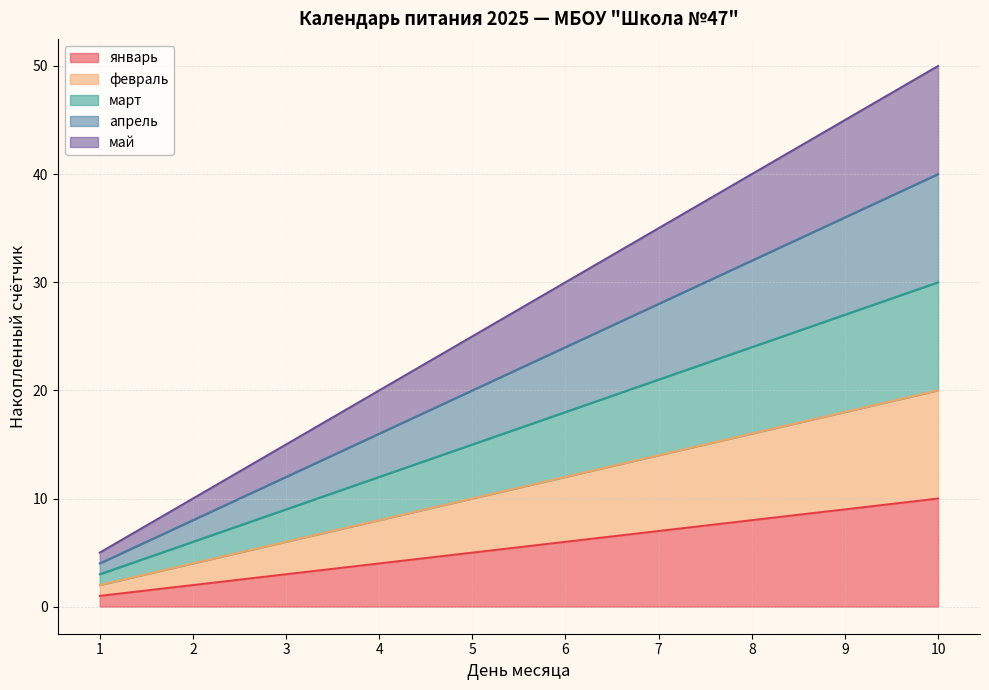

What are all the series names shown in the legend?

январь, февраль, март, апрель, май